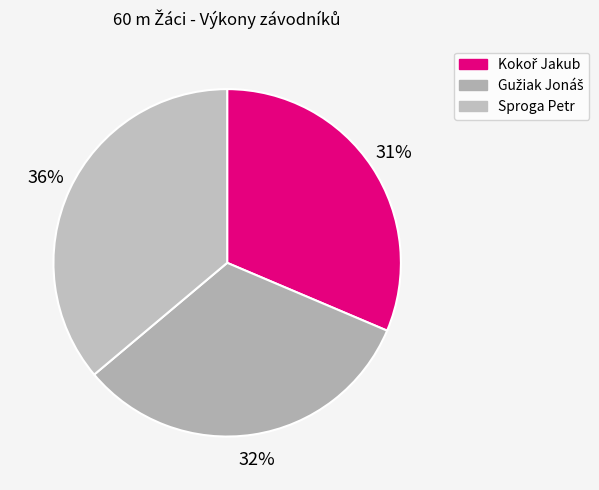

Is Sproga Petr the majority of the pie?

No